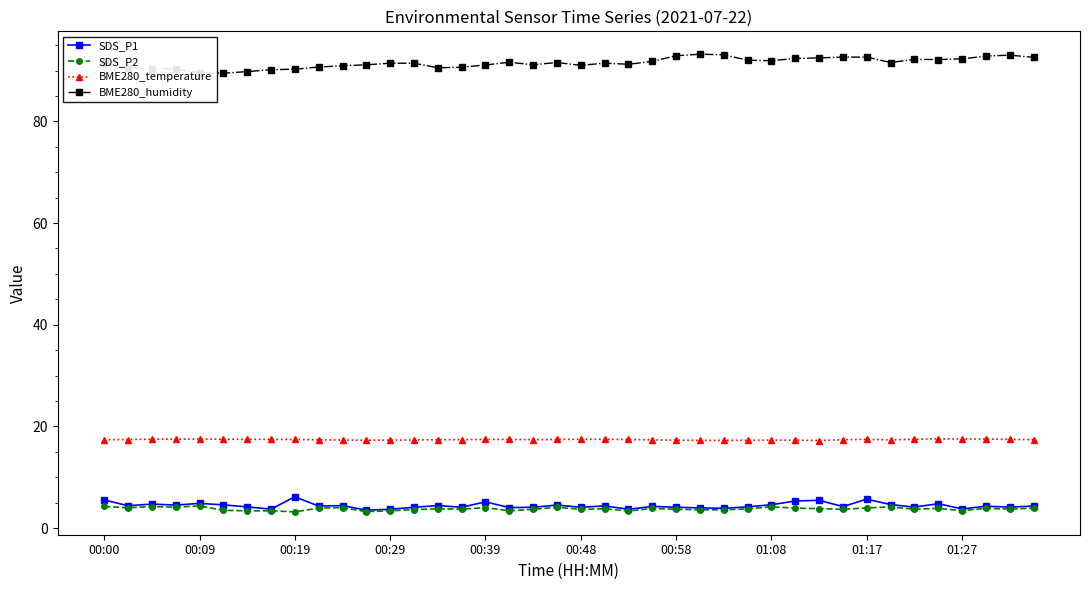

What are all the series names shown in the legend?

SDS_P1, SDS_P2, BME280_temperature, BME280_humidity